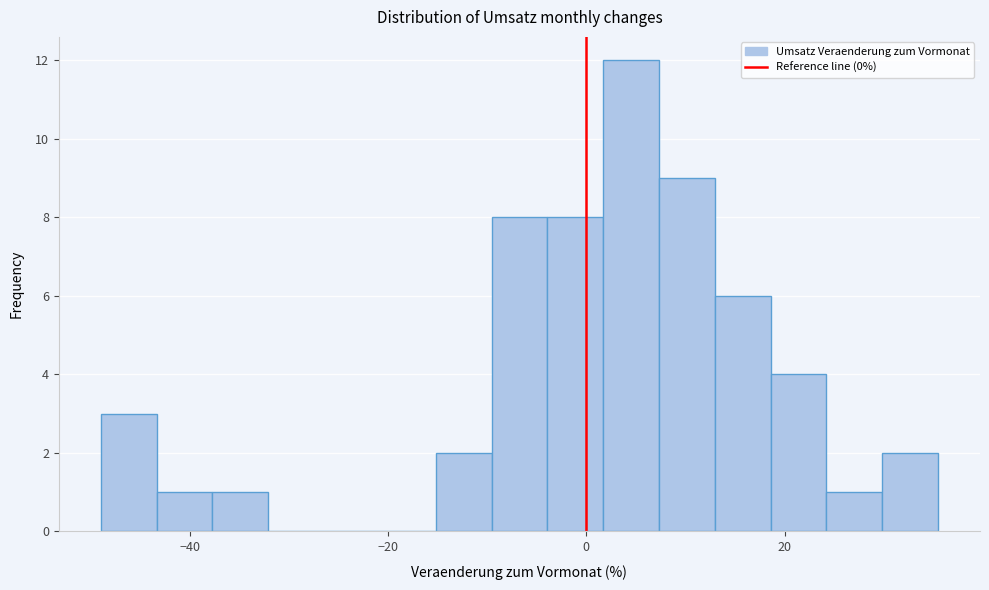

Around what value on the x-axis is the tallest bar? Give the approximate position of its centre, as read against the axis.

4